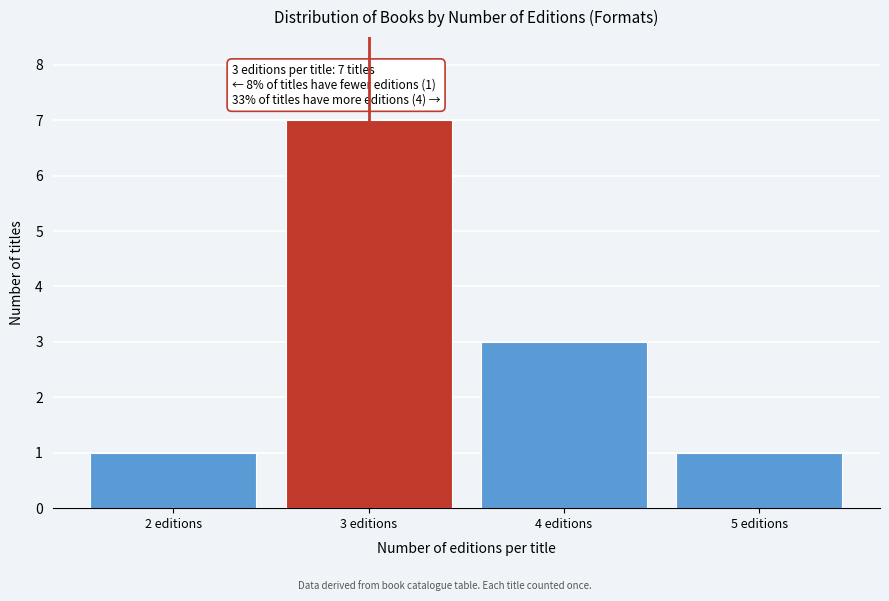

Reading left to right, extract all data points from this chart.

1	7	3	1